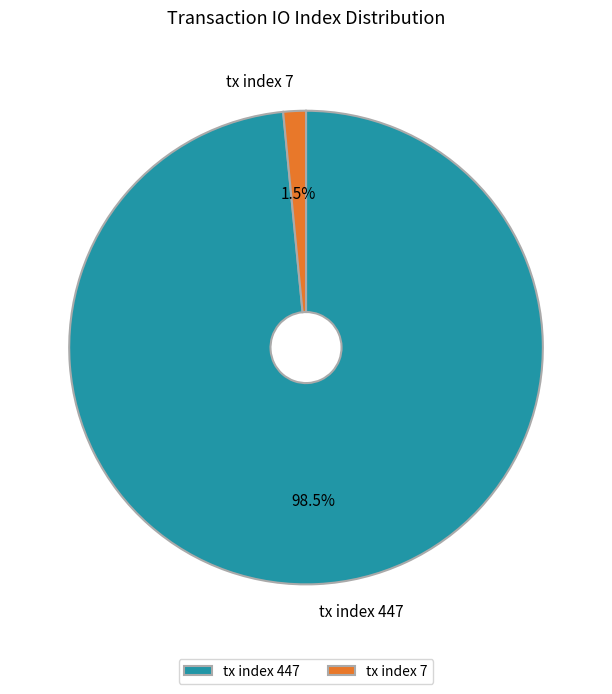

Do tx index 447 and tx index 7 together represent more than half of the pie?

Yes